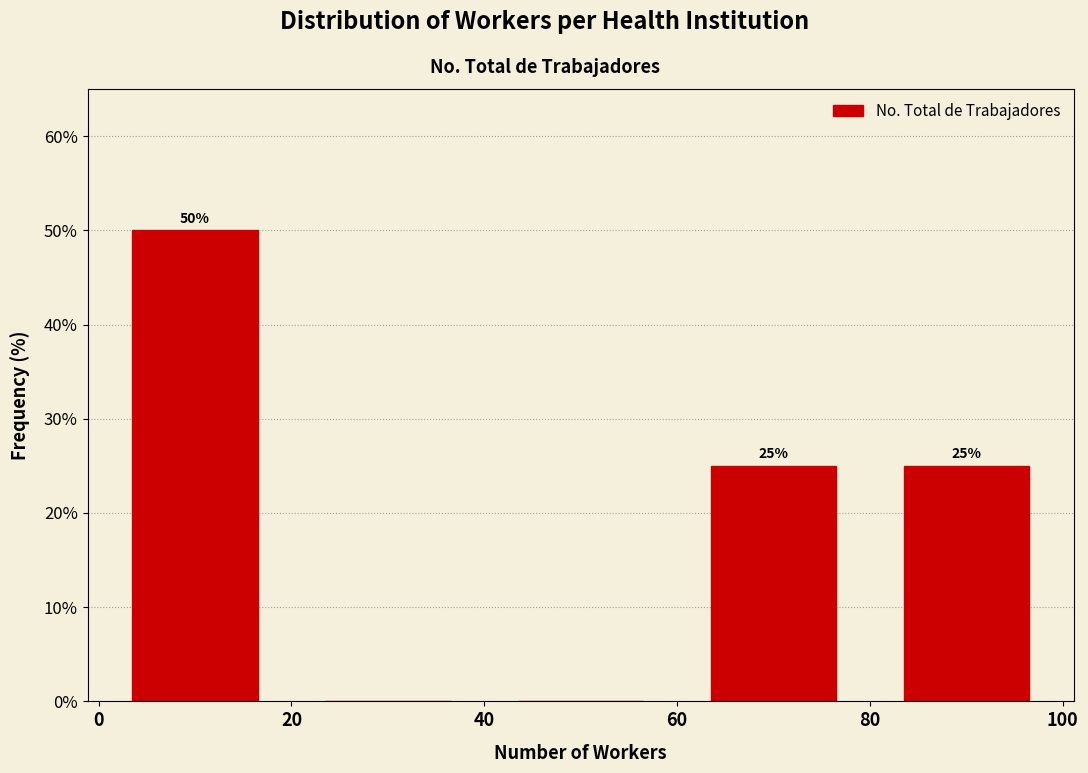

Over which range of the x-axis is the bar tallest?

0 to 20